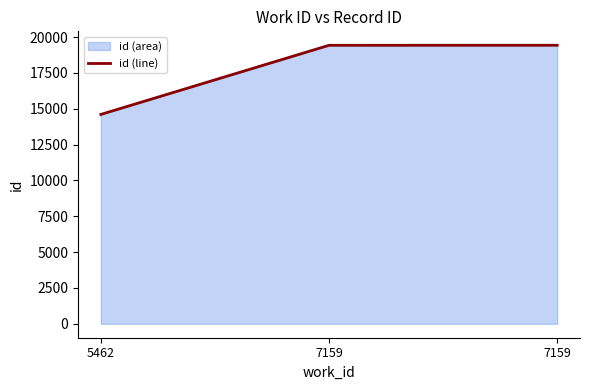

How many data points does each series have?

3